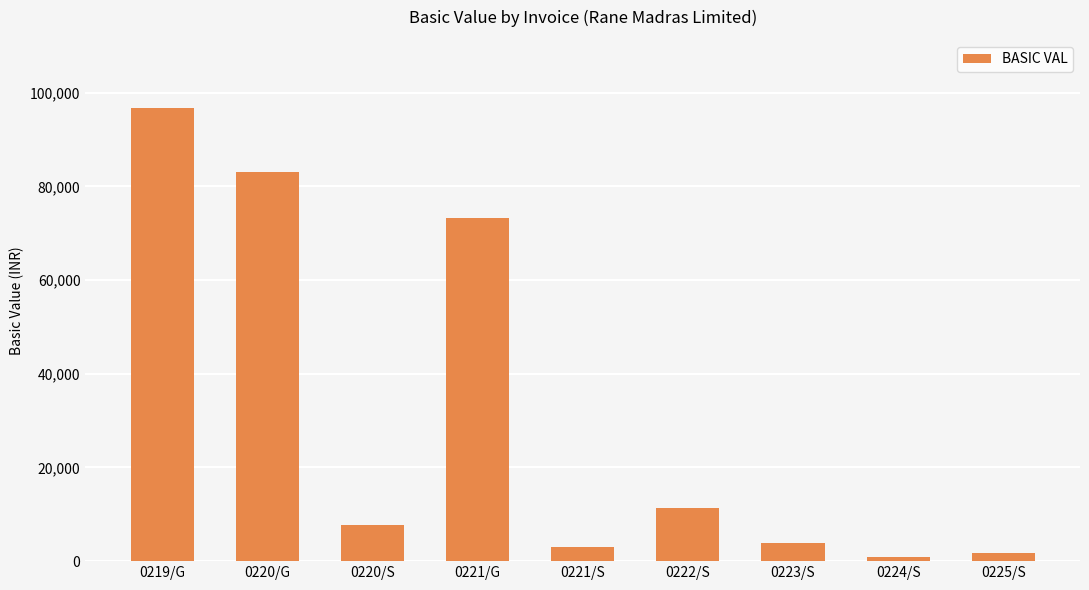

What is the average value?

31296.6